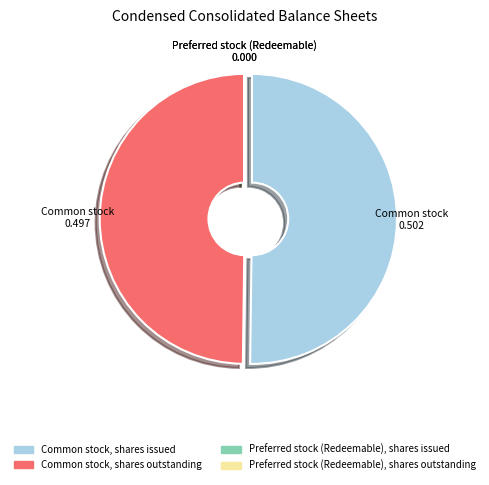

Is it true that Common stock, shares issued is 50% of the pie?

True